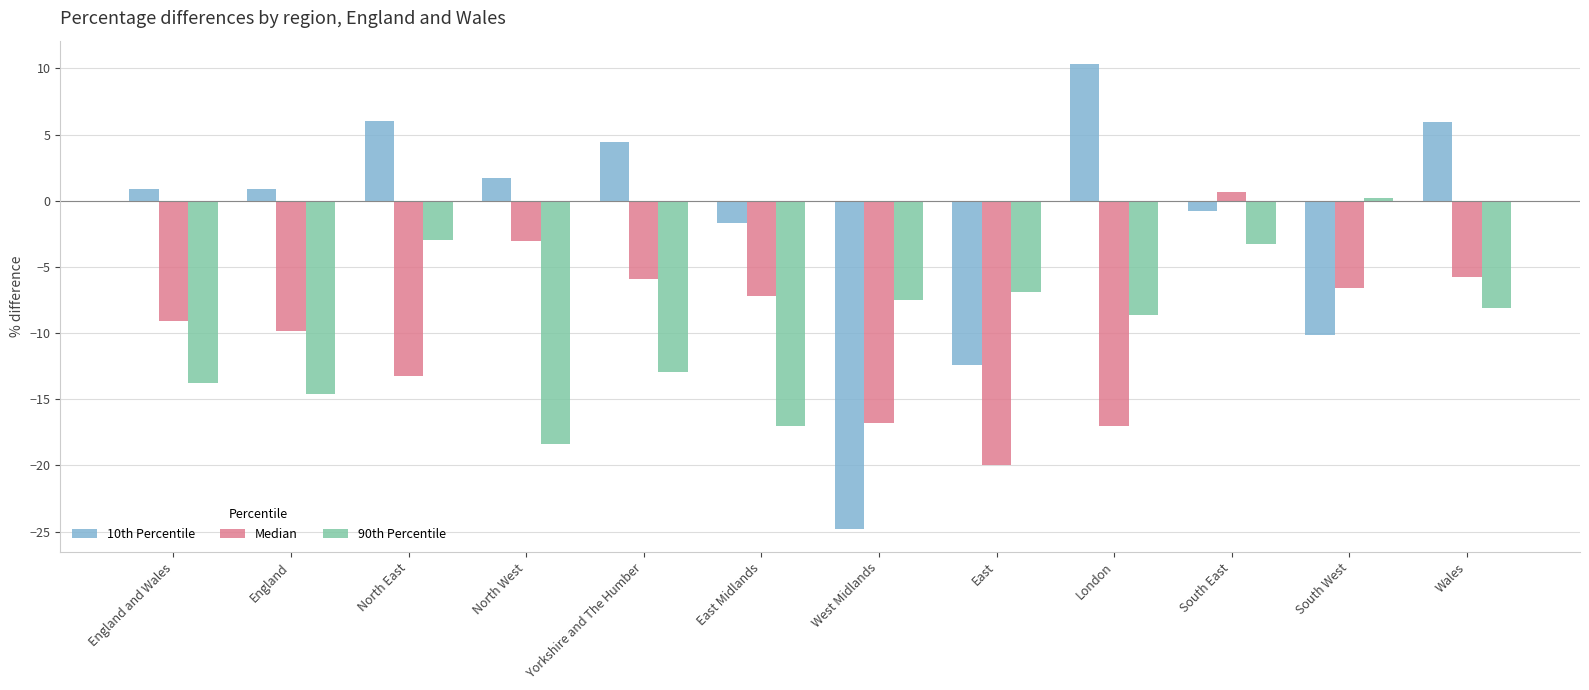

Rank the series by their maximum value, from highest to lowest.

10th Percentile, Median, 90th Percentile